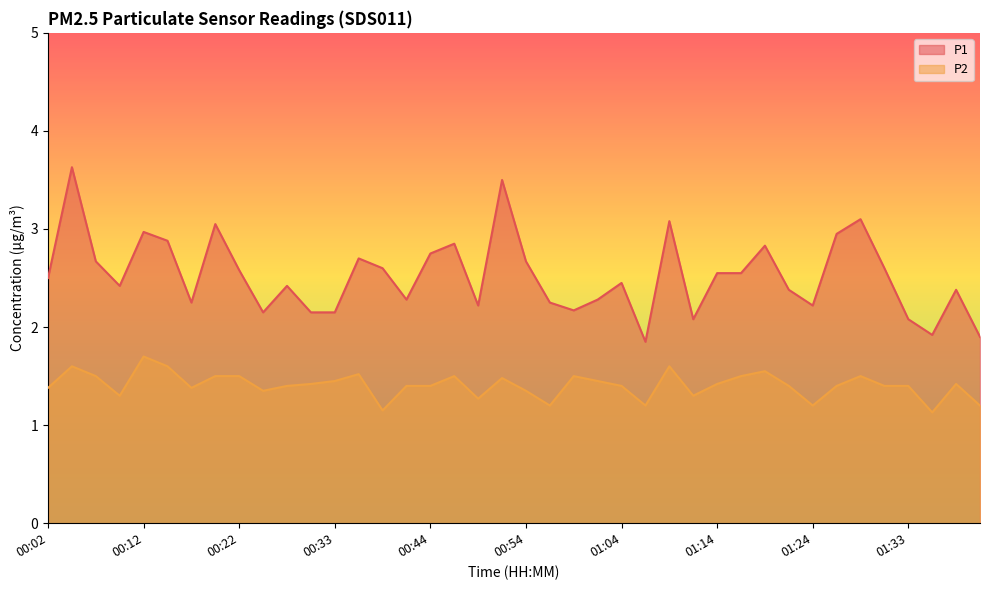

How many lines are shown in the chart?

2